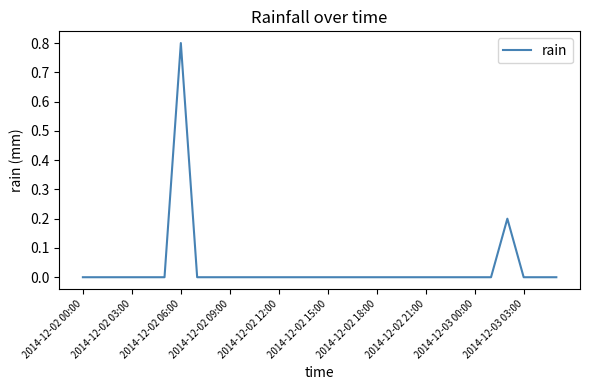

How many lines are shown in the chart?

1